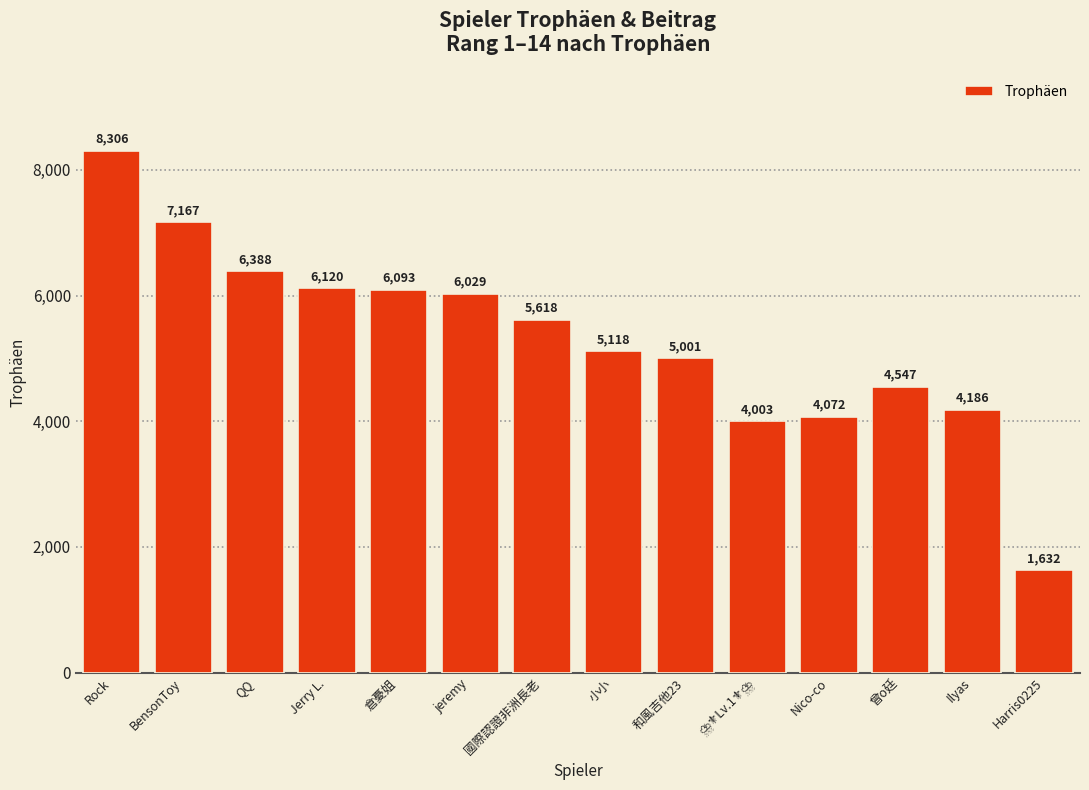

Which label corresponds to the smallest value in the chart?

Harris0225